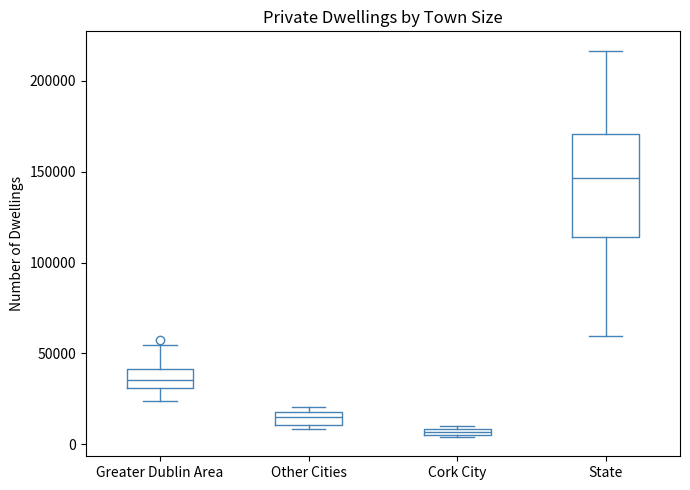

Which box's median line is the highest?

State